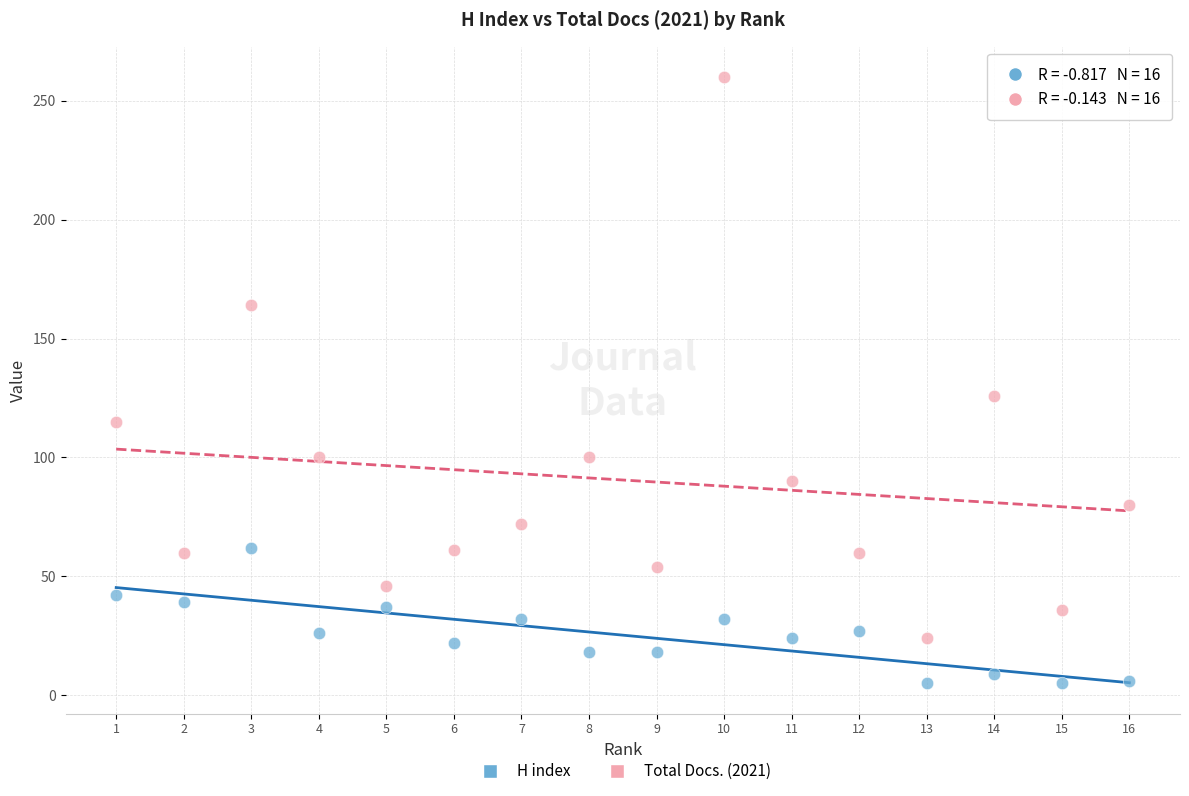

Which series contains the highest Y value?

Total Docs. (2021)